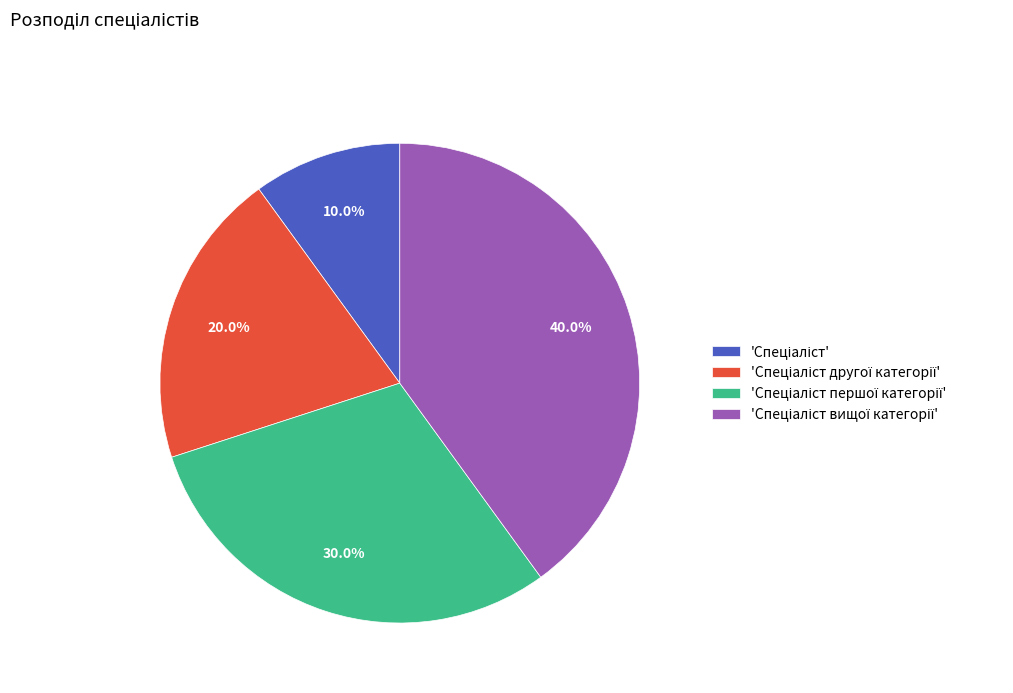

How many slices are in this pie chart?

4